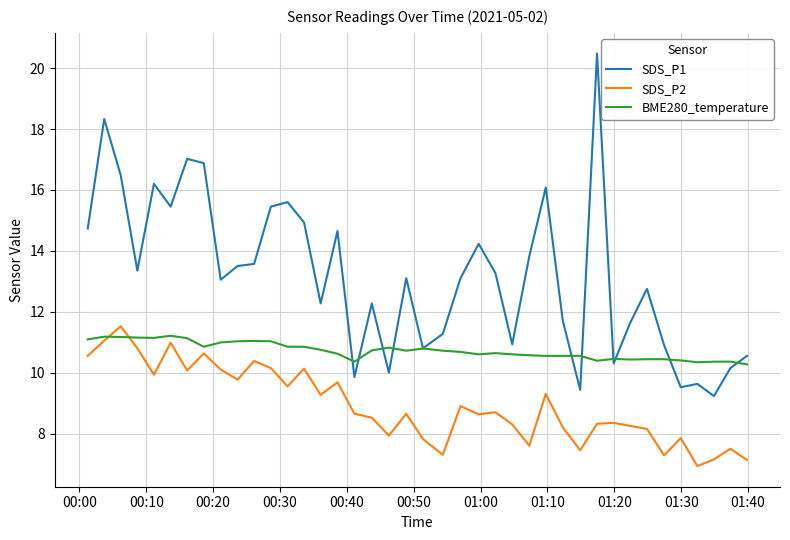

True or false: SDS_P1 and SDS_P2 cross at least once.

False